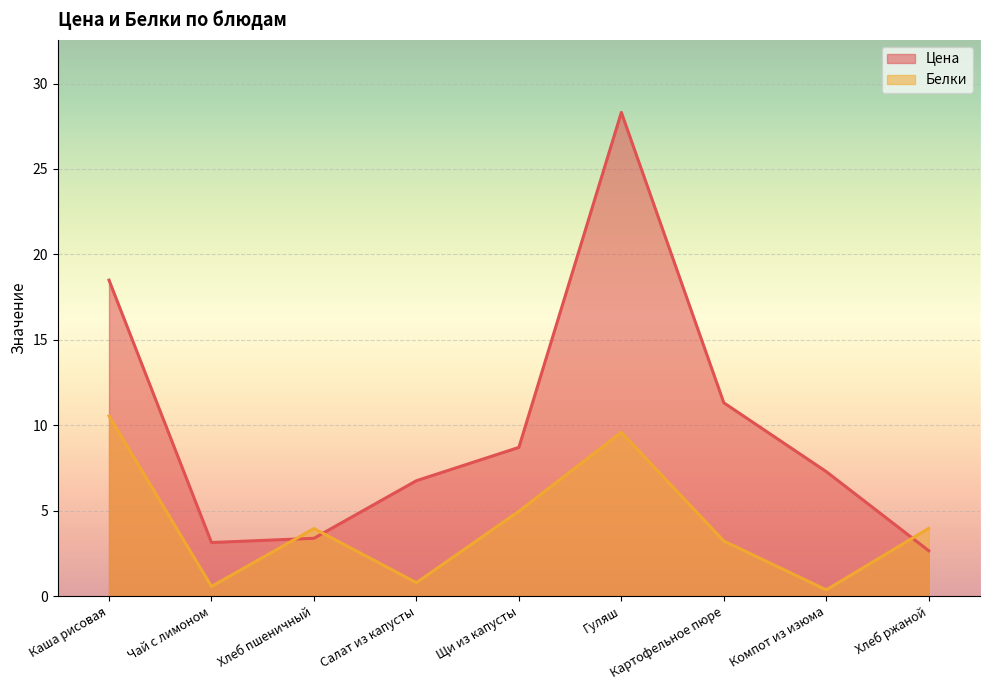

Rank the series at Щи из капусты from highest to lowest value.

Цена, Белки